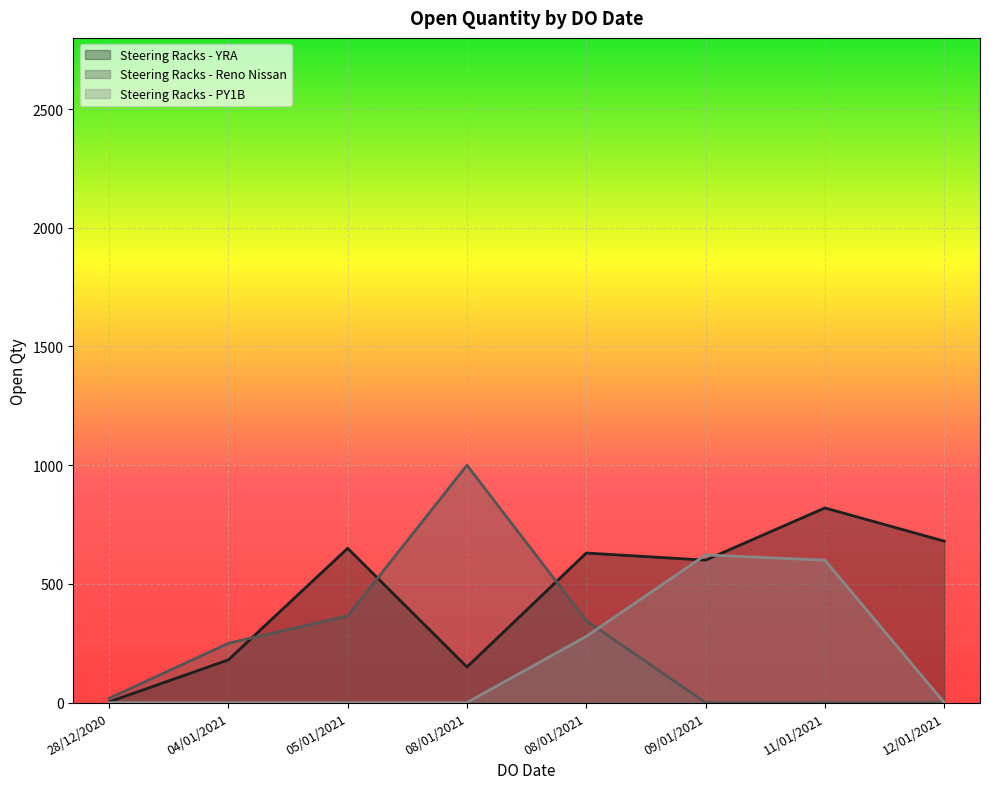

What is the sum of the Steering Racks - YRA values at 11/01/2021 and 08/01/2021?

970